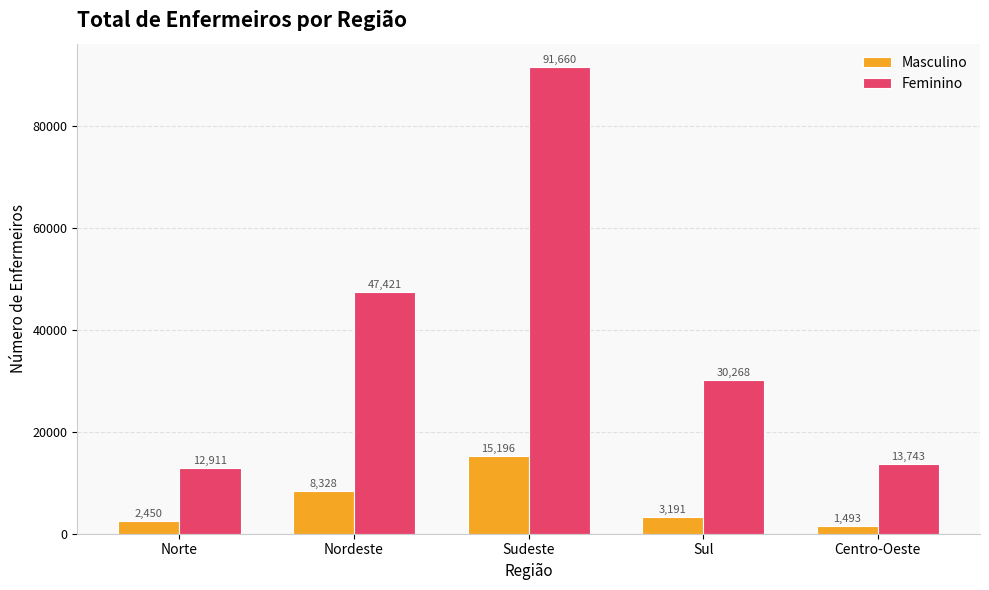

Read the Feminino value at Centro-Oeste, to the nearest 100.

13700